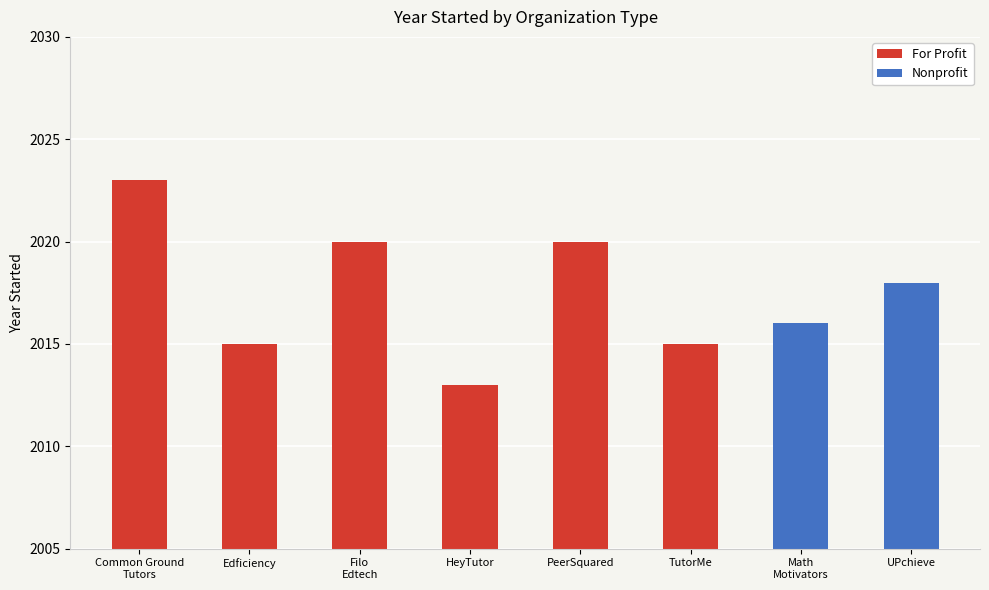

What is the highest value of the For Profit series?

2023